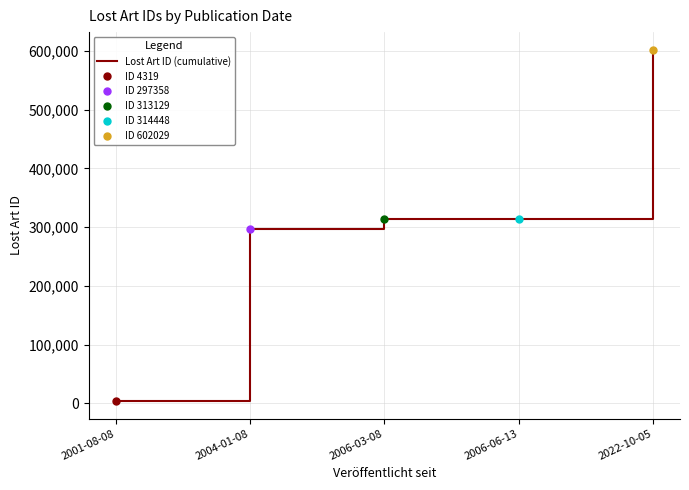

Rank the categories by value from lowest to highest.

2001-08-08, 2004-01-08, 2006-03-08, 2006-06-13, 2022-10-05